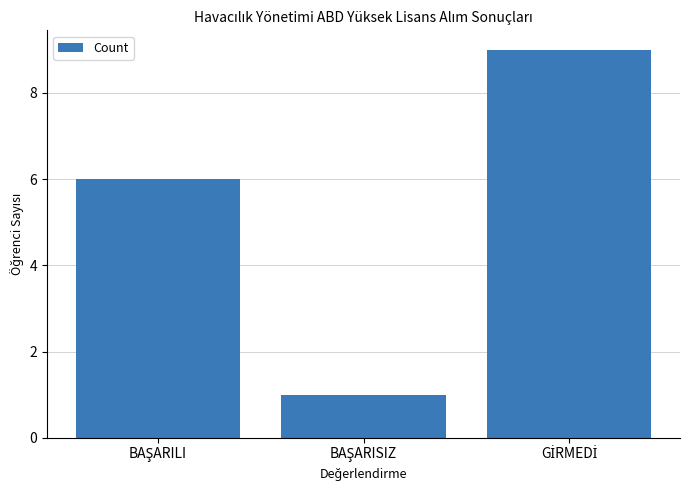

What is the maximum value shown in the chart?

9